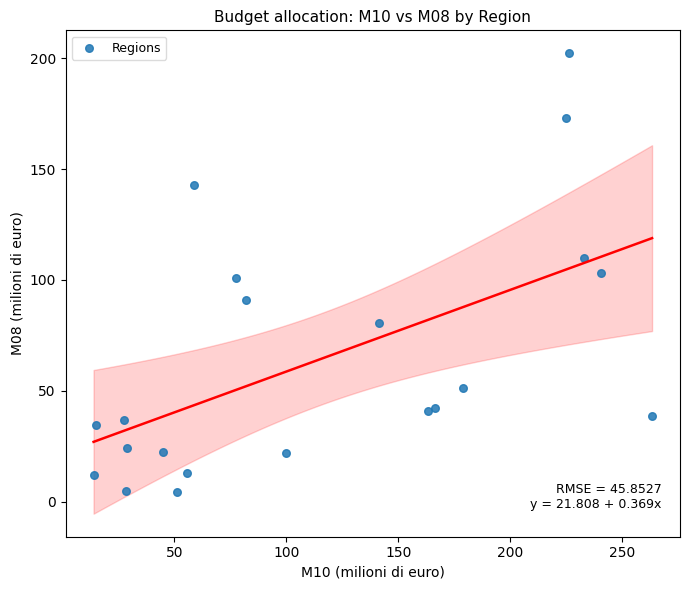

What is the range of Y values (max minus min)?

198.0